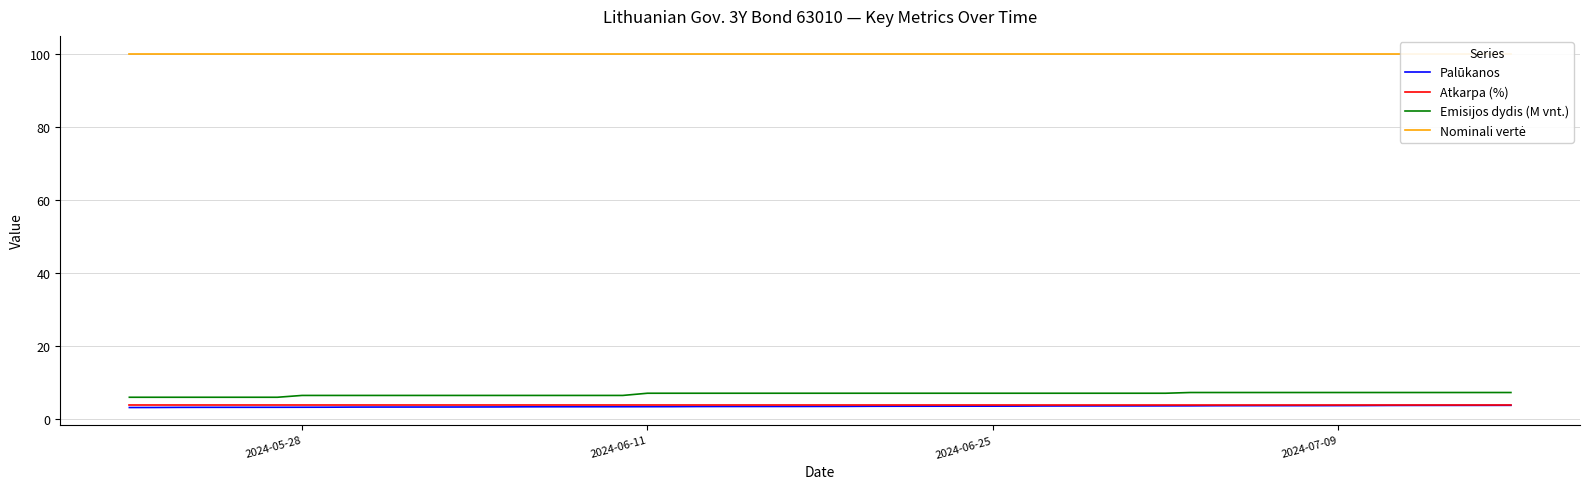

What is the highest value of the Palūkanos series?

3.7